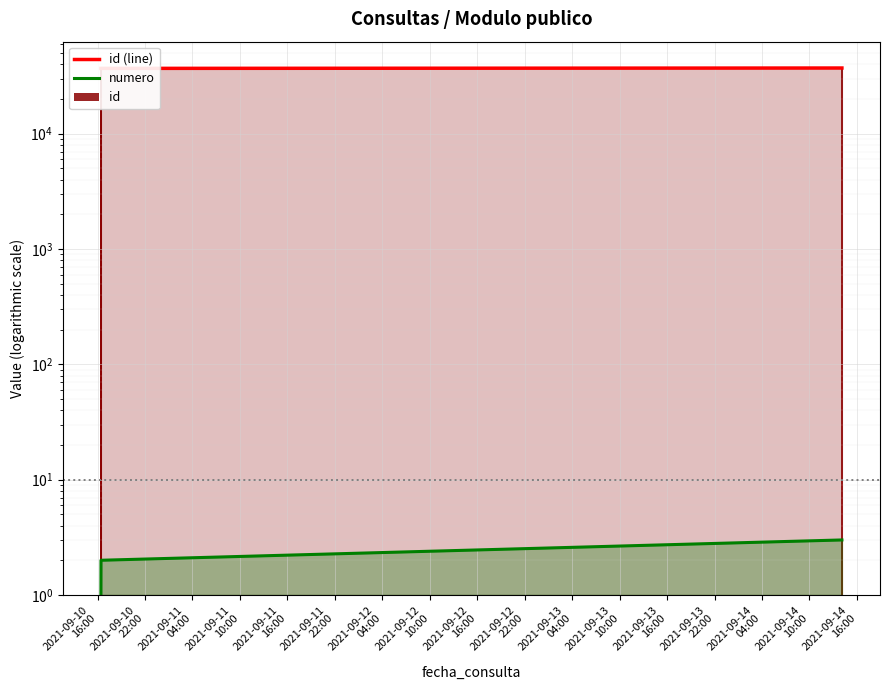

What is the minimum value shown in the chart?

1